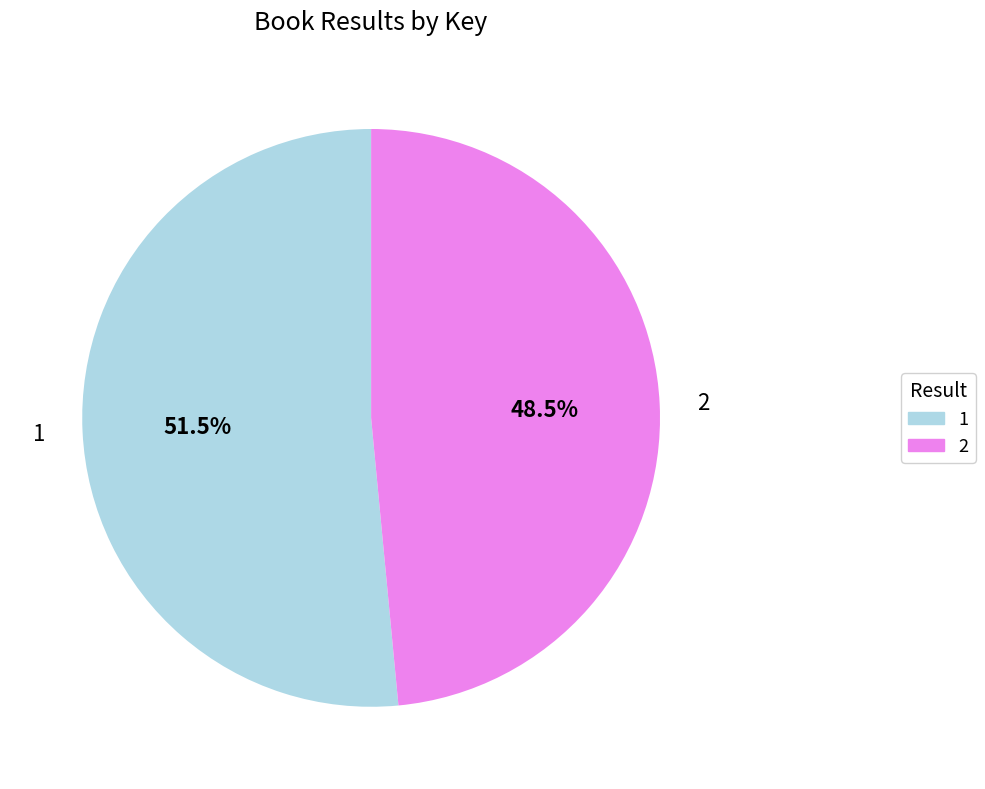

Which has a higher value, 1 or 2?

1